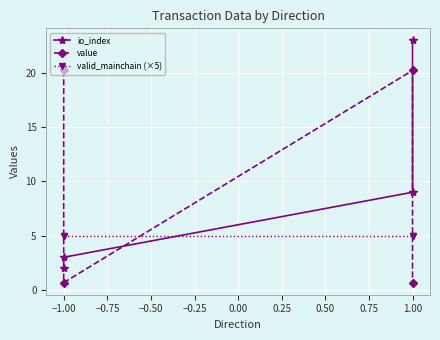

How many intersections are there between value and io_index?

3